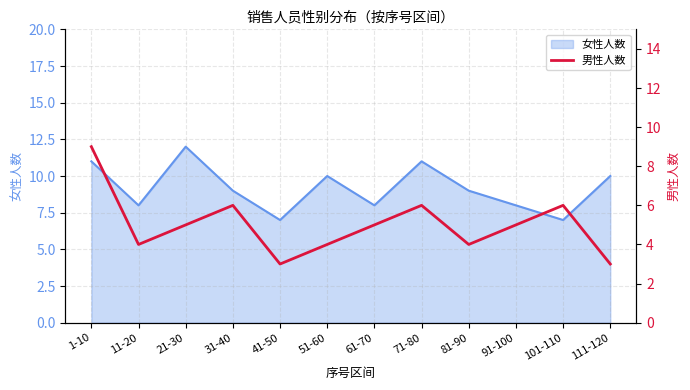

What is the maximum value for 女性人数?

12